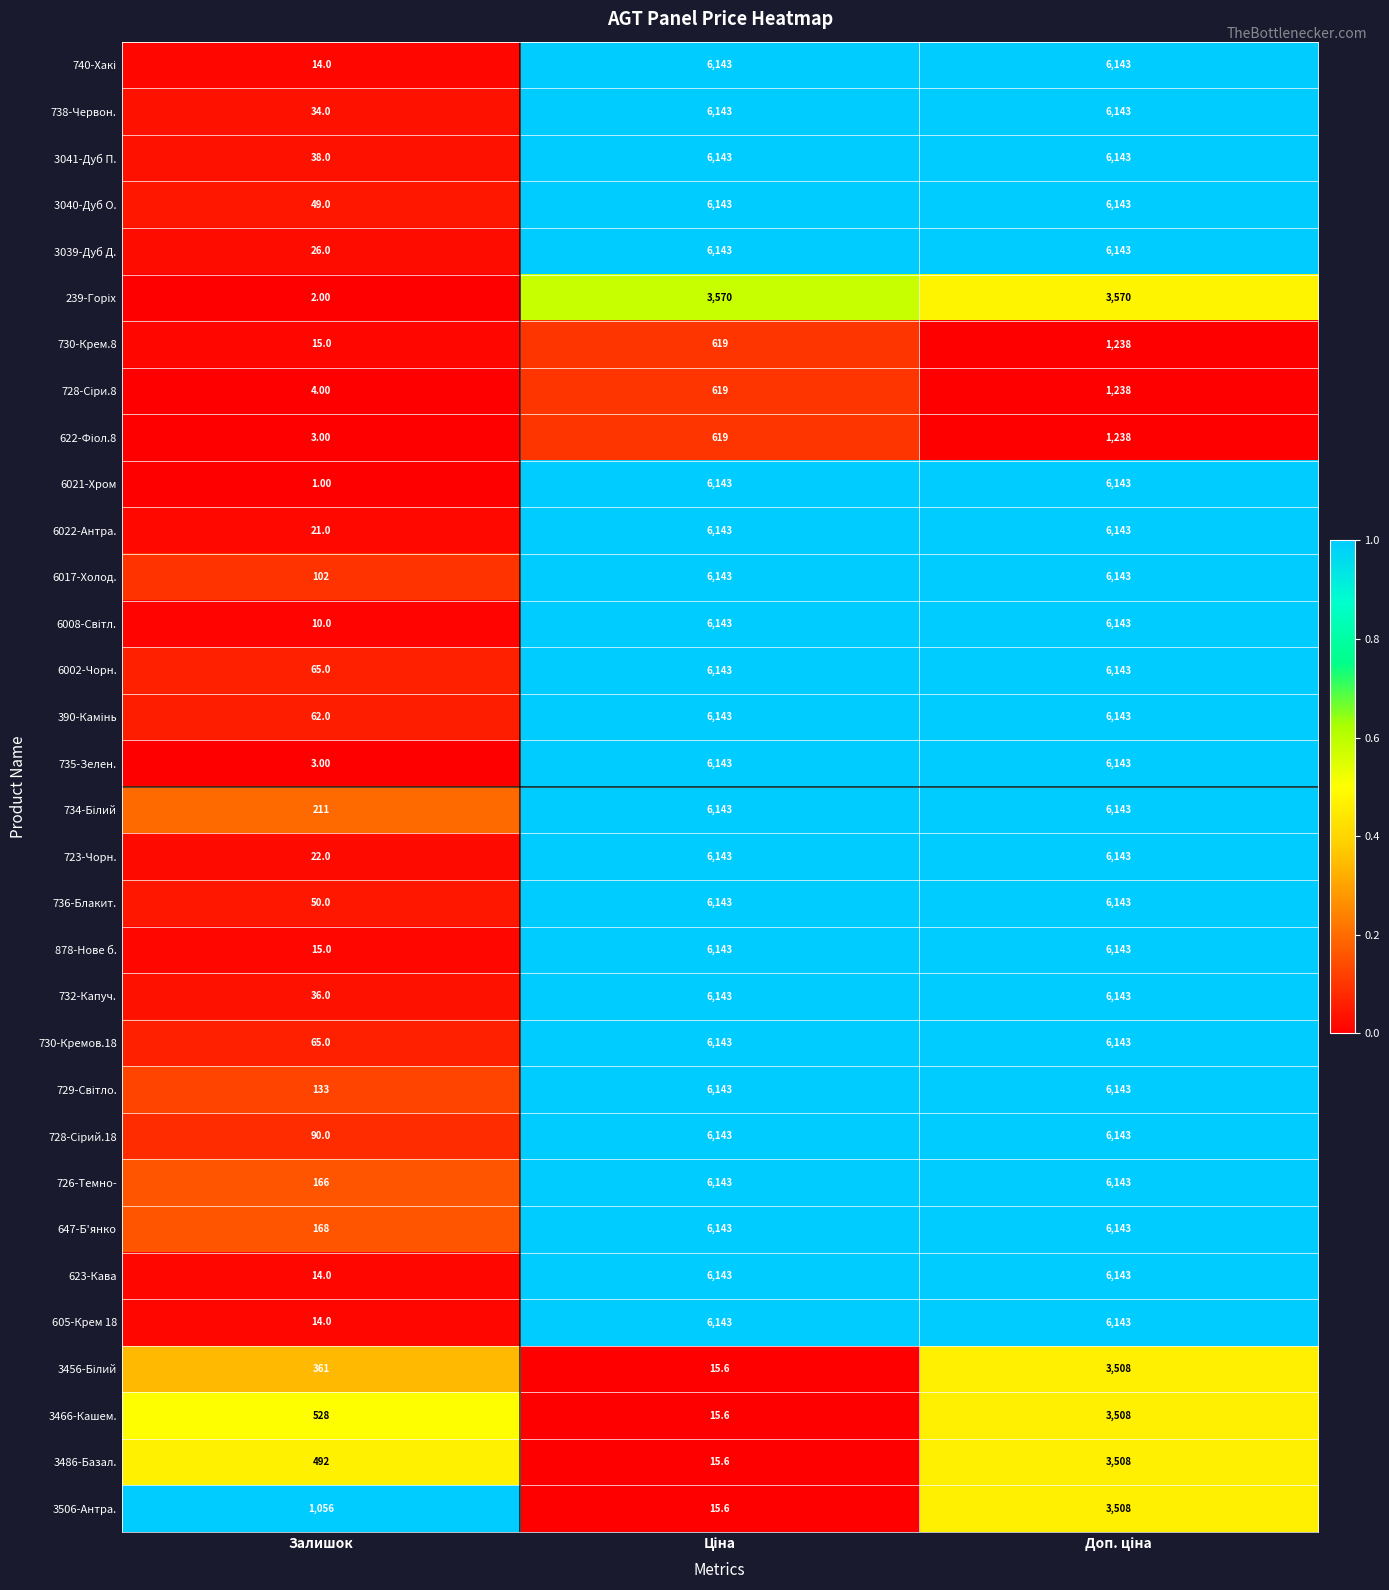

Which category has the lowest value in the 3039-Дуб Д. series?

Залишок